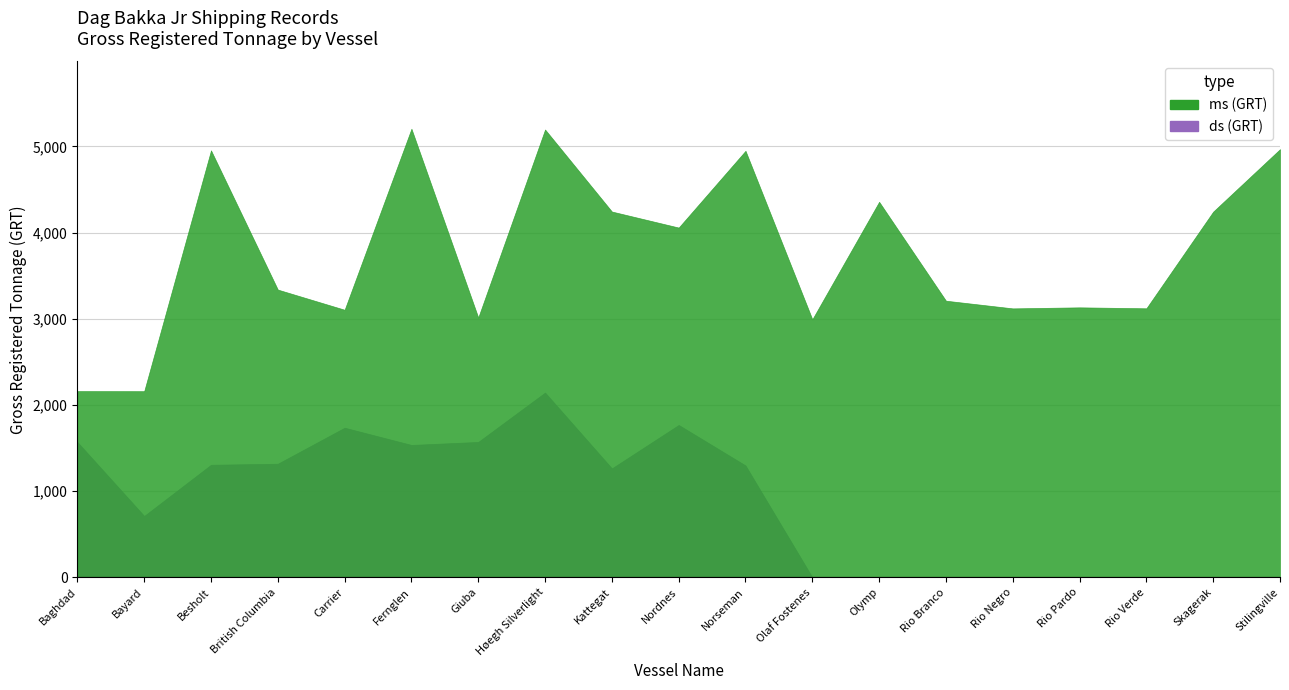

What is the maximum value for ds (GRT)?

2144